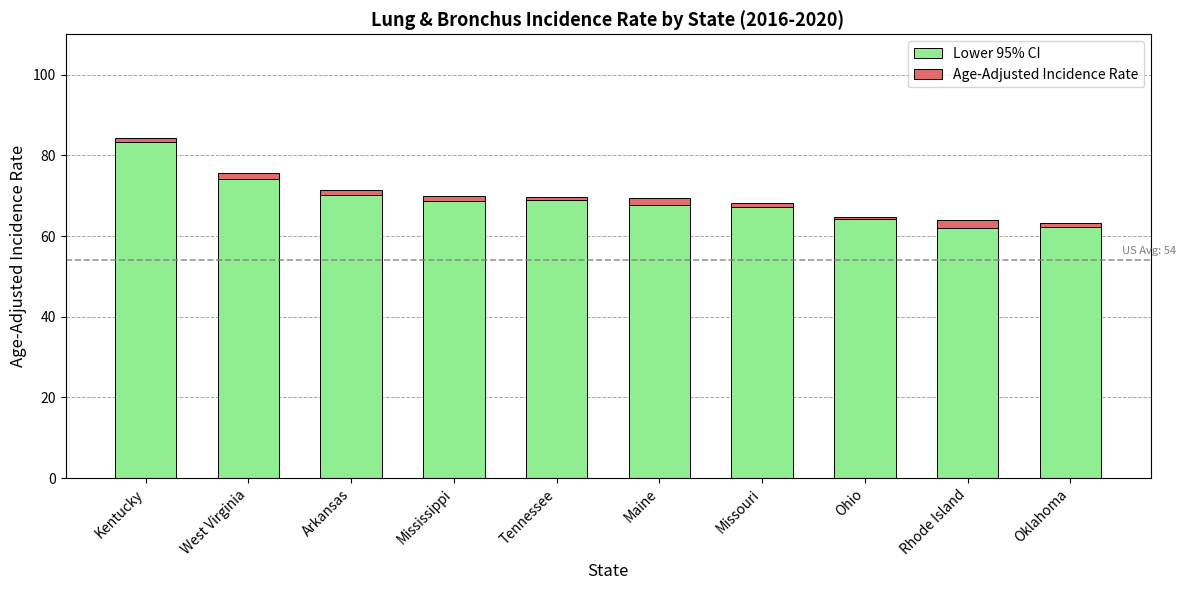

Is it true that Lower 95% CI equals 29.6 at Missouri?

False